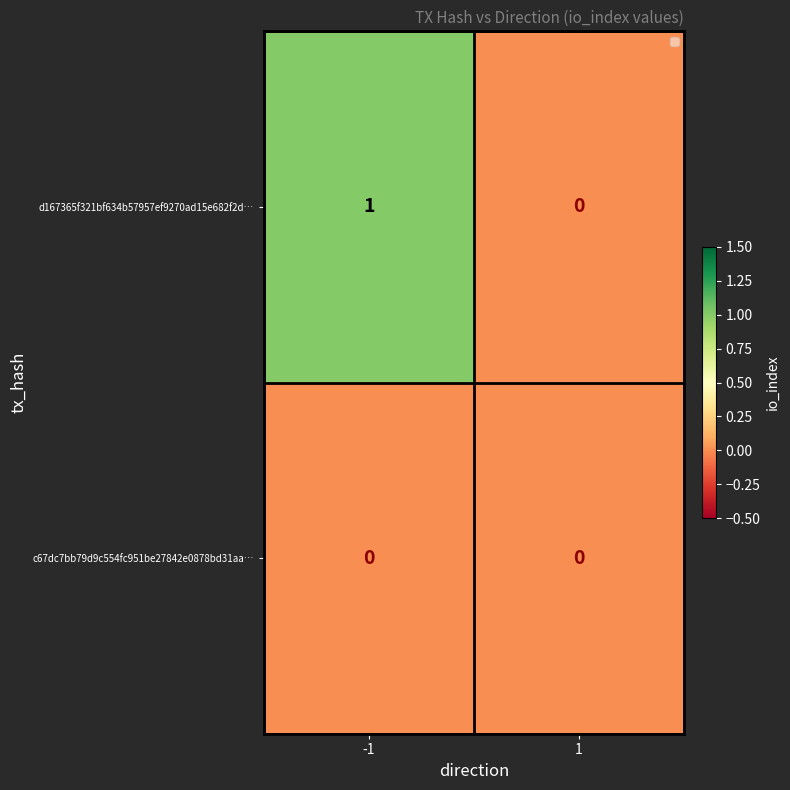

What is the greatest value displayed?

1